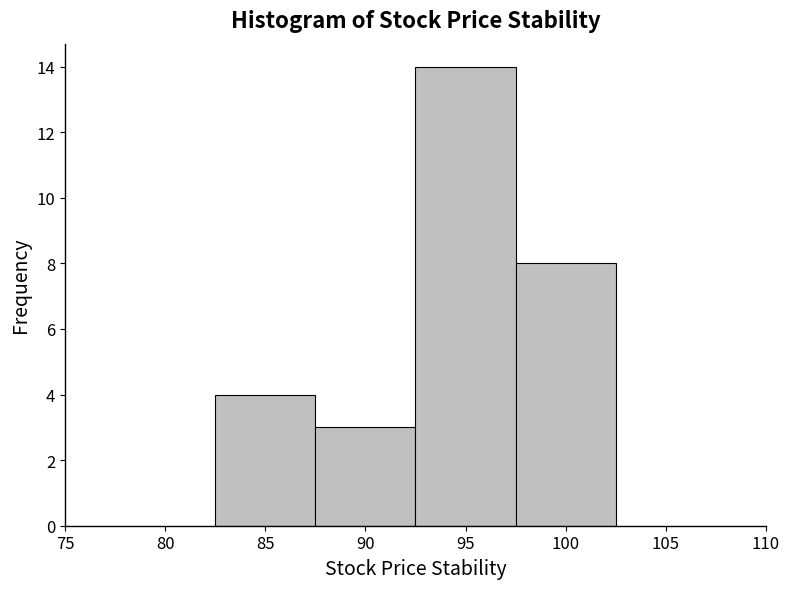

Reading left to right, list every bar in this chart as the range it spans on the x-axis followed by its height. The values are not printed on the chart, so give them approximately, as read against the axis.

82.5 to 87.5: 4
87.5 to 92.5: 3
92.5 to 97.5: 14
97.5 to 102.5: 8